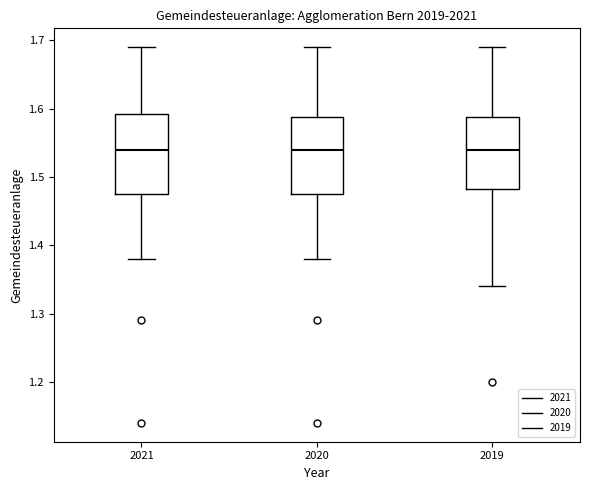

Reading left to right, read every box against the y-axis: the position of its median line, the range the box covers, and the ends of its whiskers. The values are not printed on the chart, so give them approximately, as read against the axis.

2021: median 1.54, box 1.48 to 1.59, whiskers 1.38 to 1.69
2020: median 1.54, box 1.48 to 1.59, whiskers 1.38 to 1.69
2019: median 1.54, box 1.48 to 1.59, whiskers 1.34 to 1.69